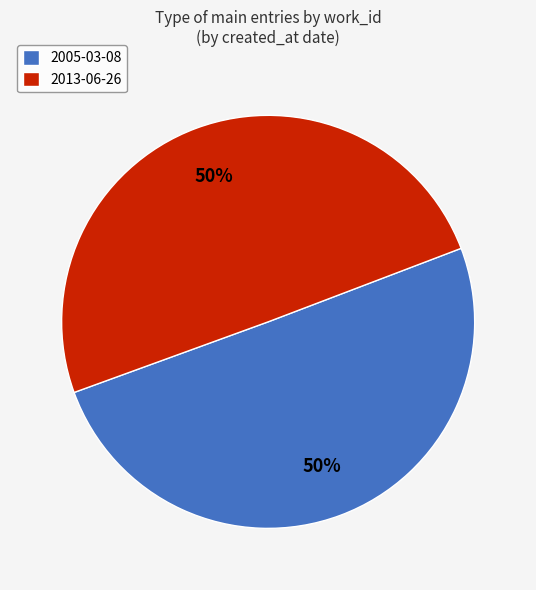

How many segments does this pie chart have?

2